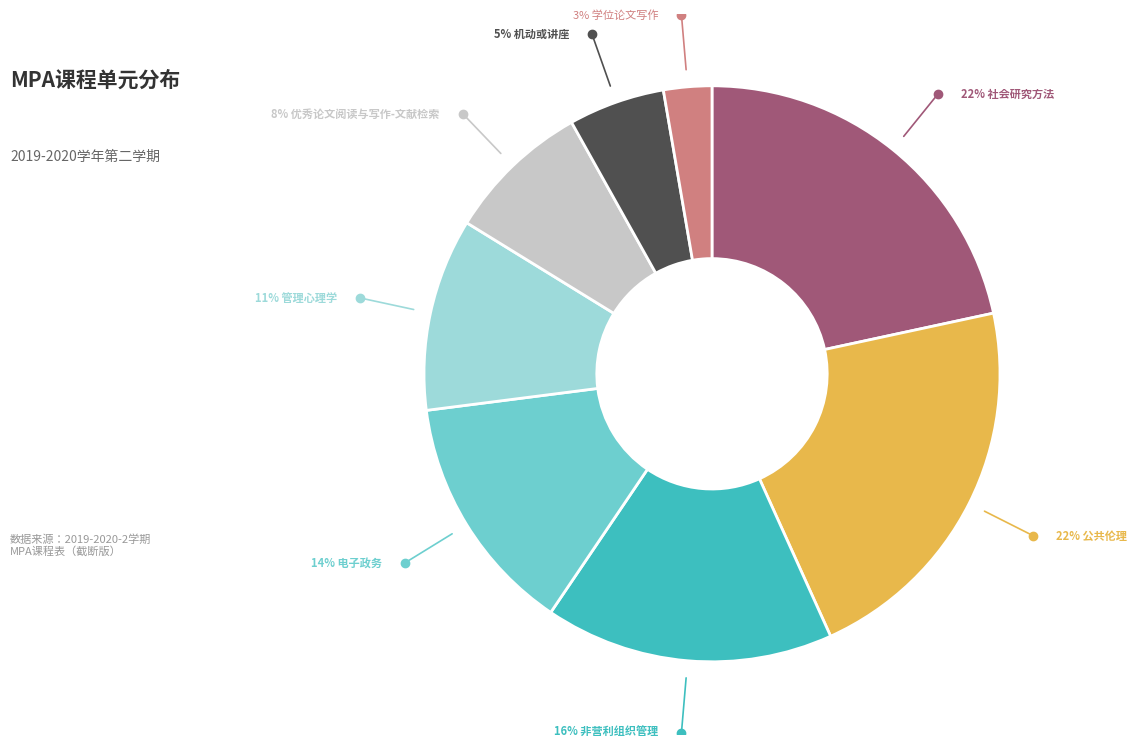

To the nearest percent, what is the average slice percentage?

12%